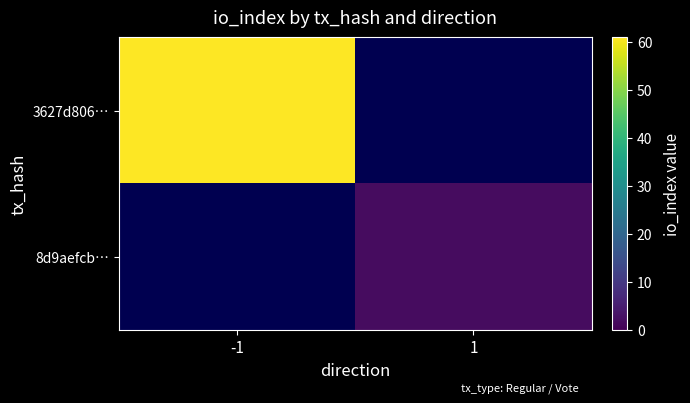

The 8d9aefcb… series shows 3.6 at 1. True or false?

False